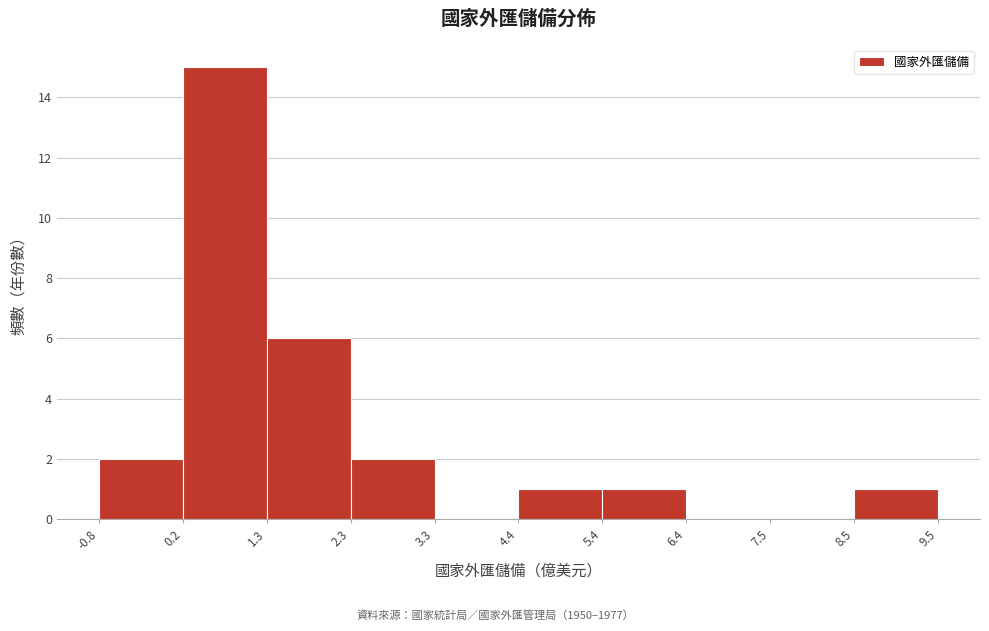

Reading left to right, list every bar in this chart as the range it spans on the x-axis followed by its height. The values are not printed on the chart, so give them approximately, as read against the axis.

-0.8 to 0.2: 2
0.2 to 1.3: 15
1.3 to 2.3: 6
2.3 to 3.3: 2
3.3 to 4.4: 0
4.4 to 5.4: 1
5.4 to 6.4: 1
6.4 to 7.5: 0
7.5 to 8.5: 0
8.5 to 9.5: 1